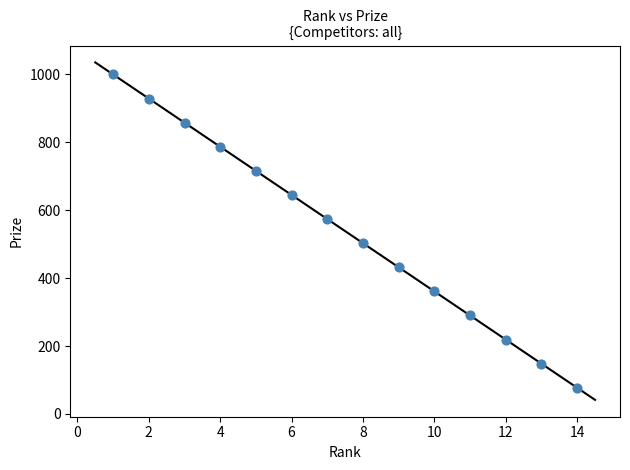

What is the range of Y values (max minus min)?

923